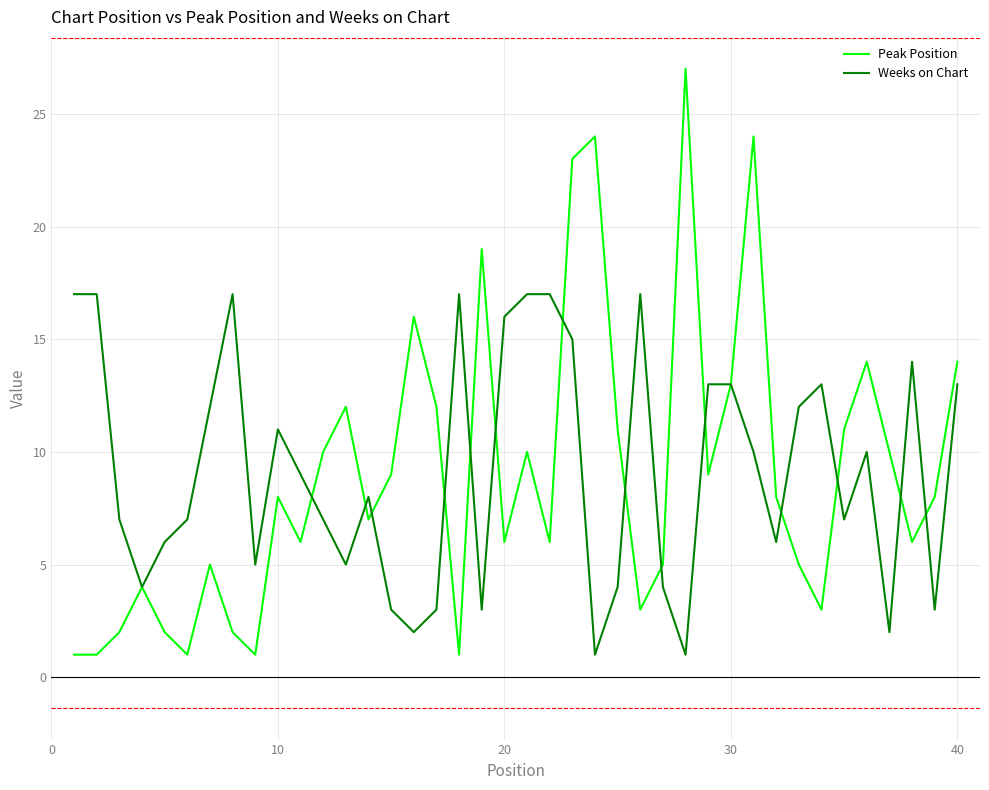

List the series in order of their peak value, highest first.

Peak Position, Weeks on Chart